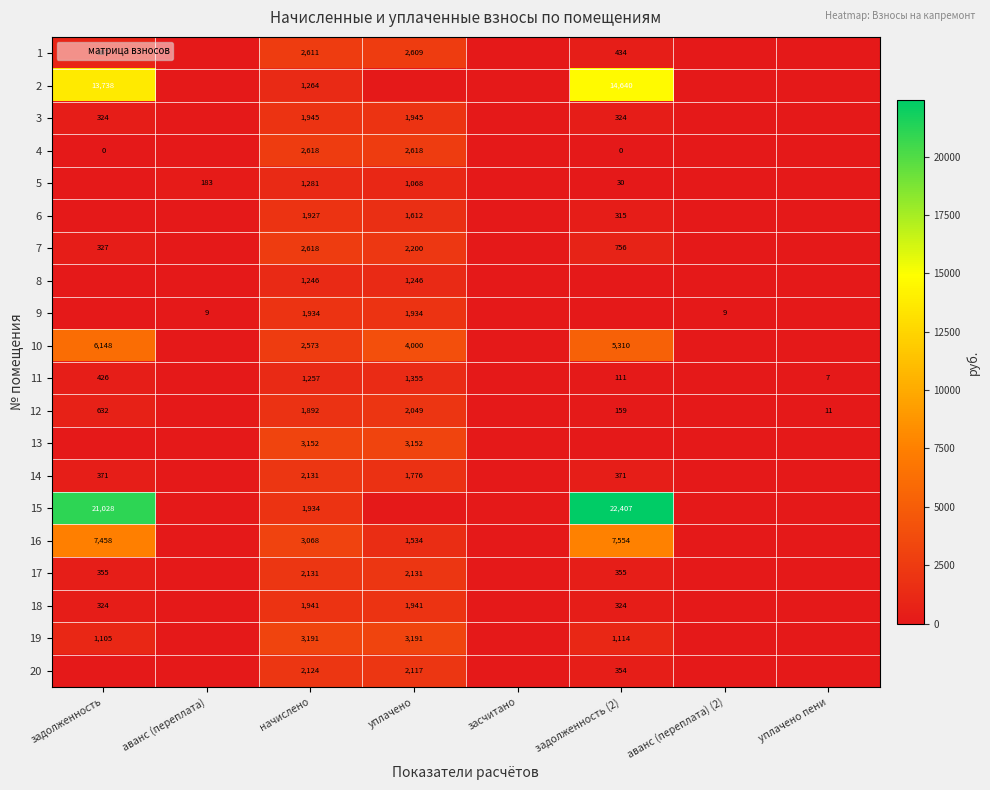

True or false: 18 has a value of 1018.6 at начислено.

False